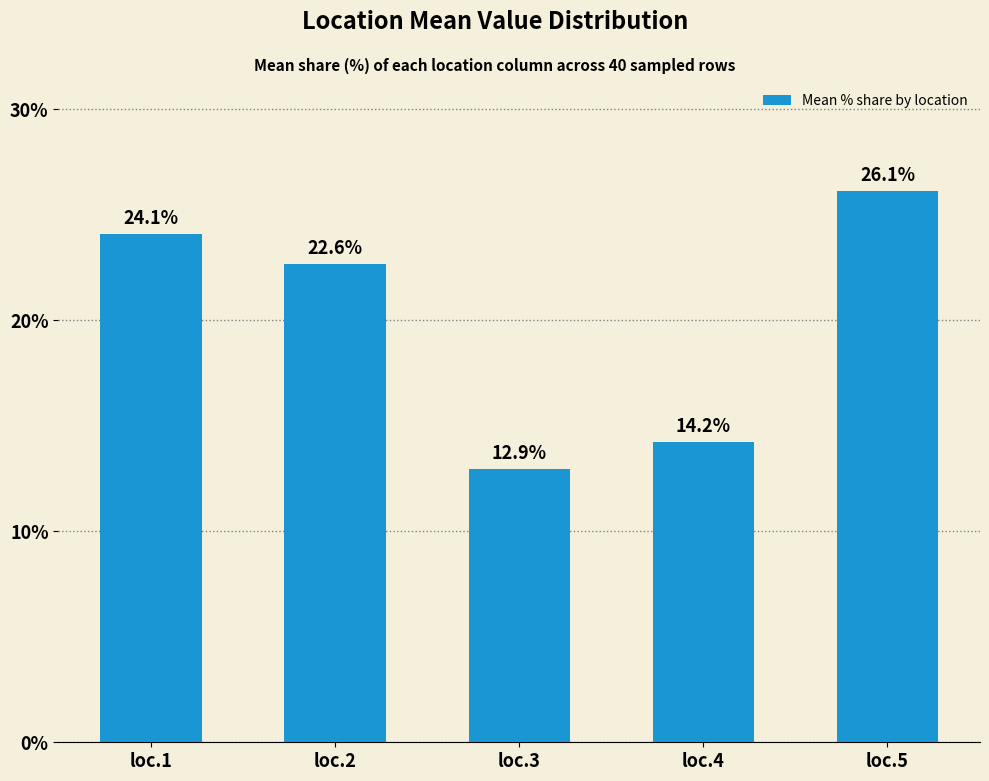

Reading left to right, transcribe all the data shown in this chart.

24.1	22.6	12.9	14.2	26.1